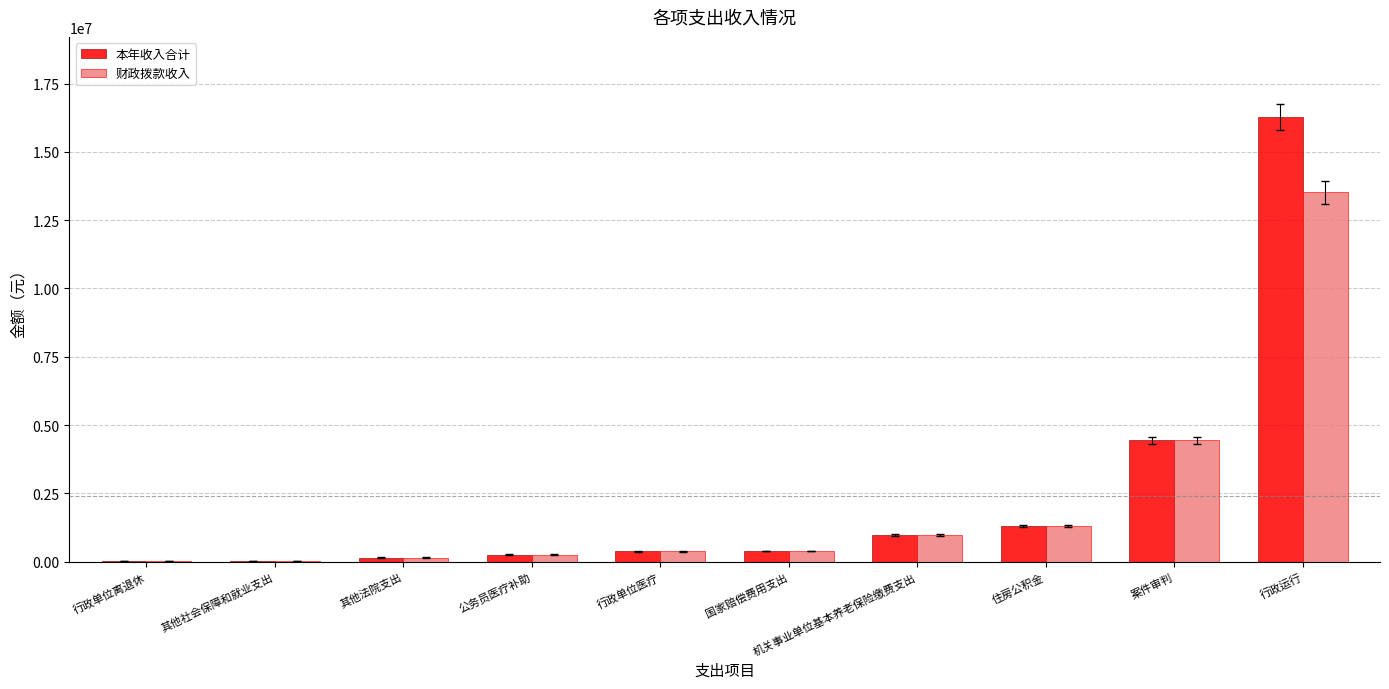

At which category does the chart reach its peak across all series?

行政运行